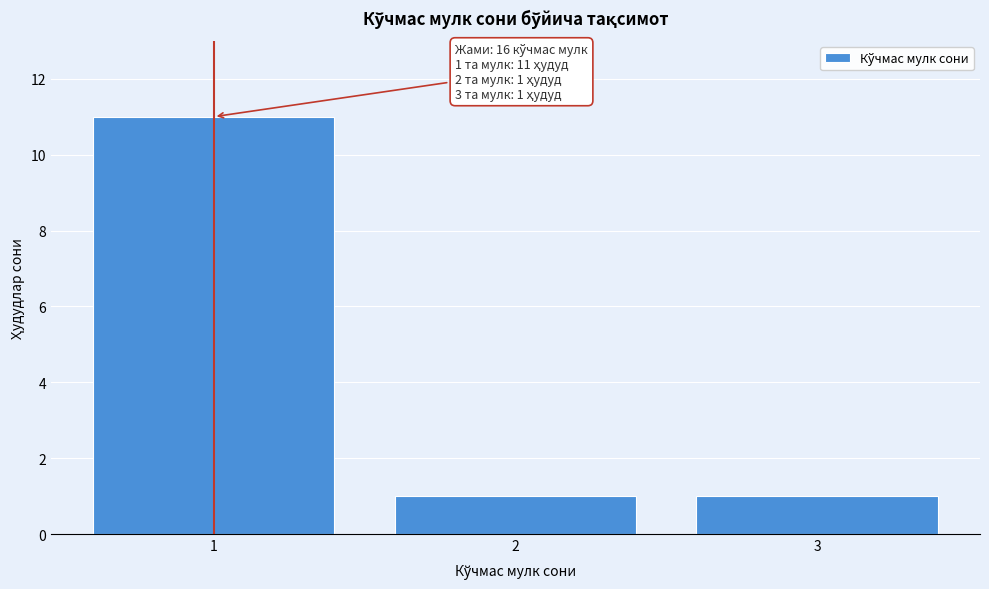

Which range on the x-axis has the tallest bar?

0.5 to 1.5